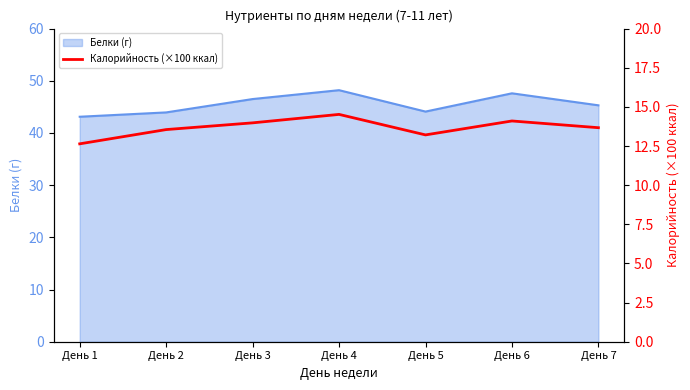

The value of Белки (г) at День 1 is 43.1. True or false?

True